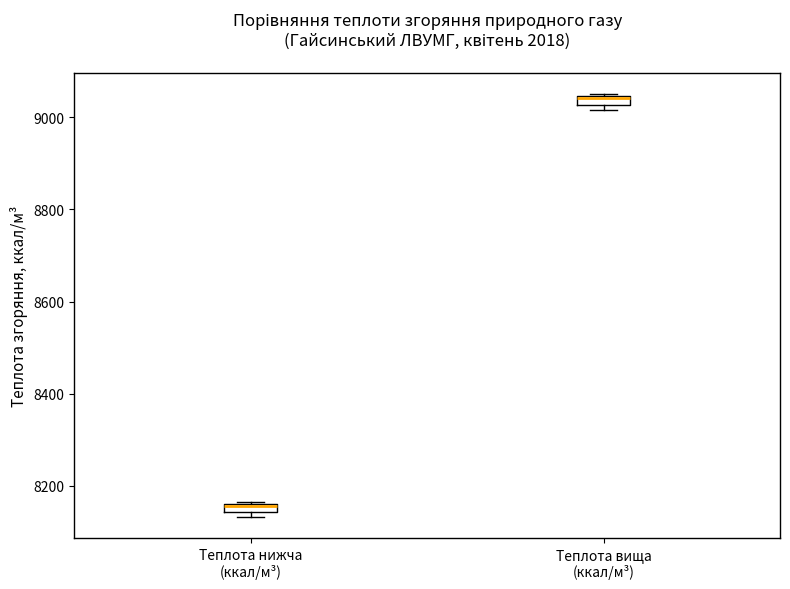

Where is the lower edge of the box for Теплота вища (ккал/м³) on the y-axis? The values are not printed on the chart, so give them approximately, as read against the axis.

9020